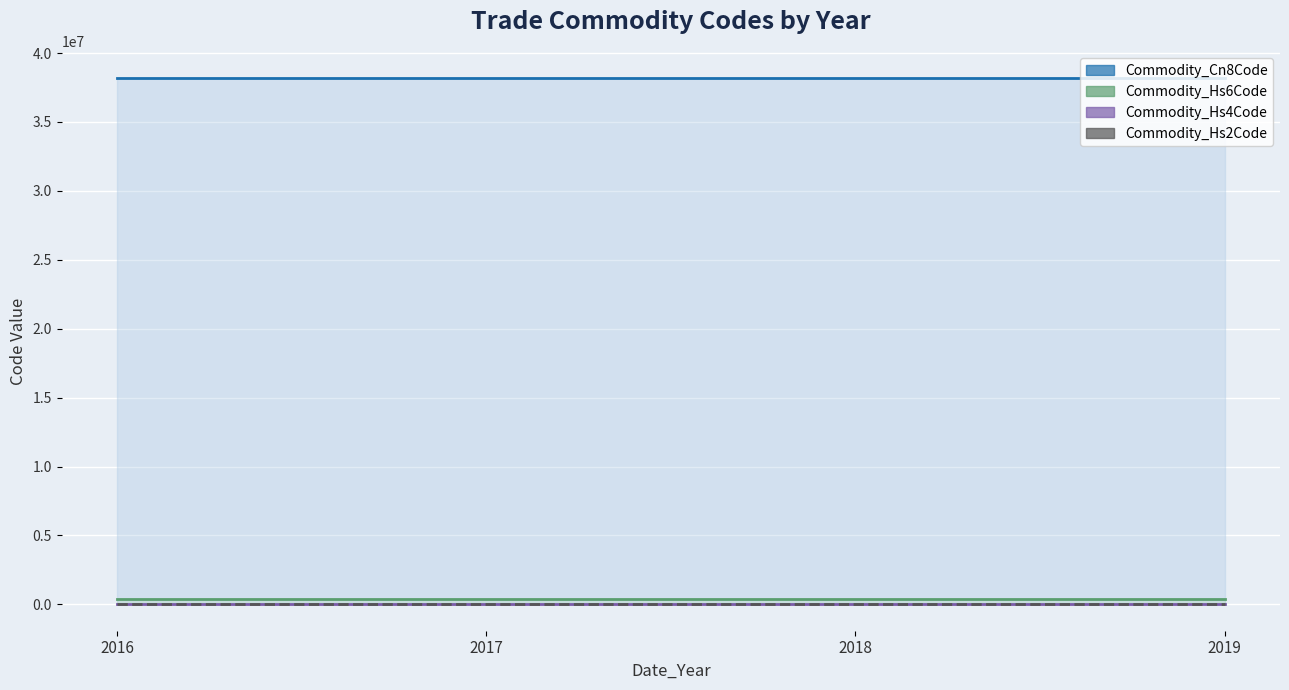

What is the approximate value of Commodity_Hs6Code at 2019?

382200